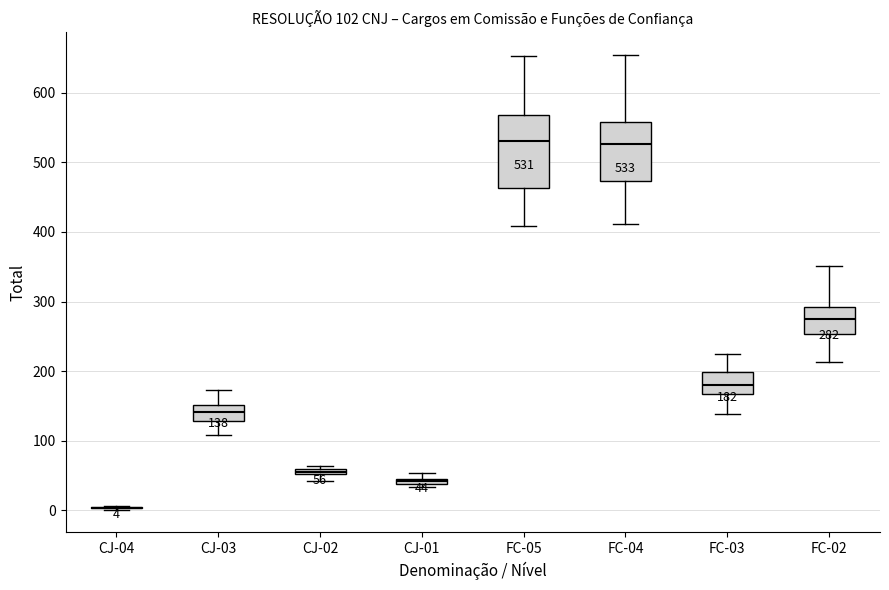

Comparing the boxes themselves (not the whiskers), which one is the tallest?

FC-05